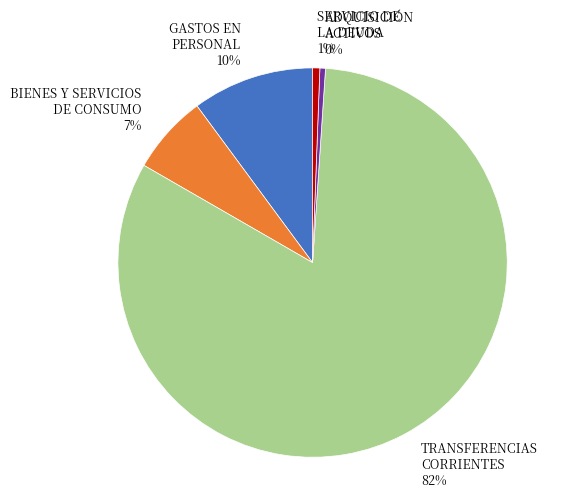

Is there a majority slice in this chart?

Yes